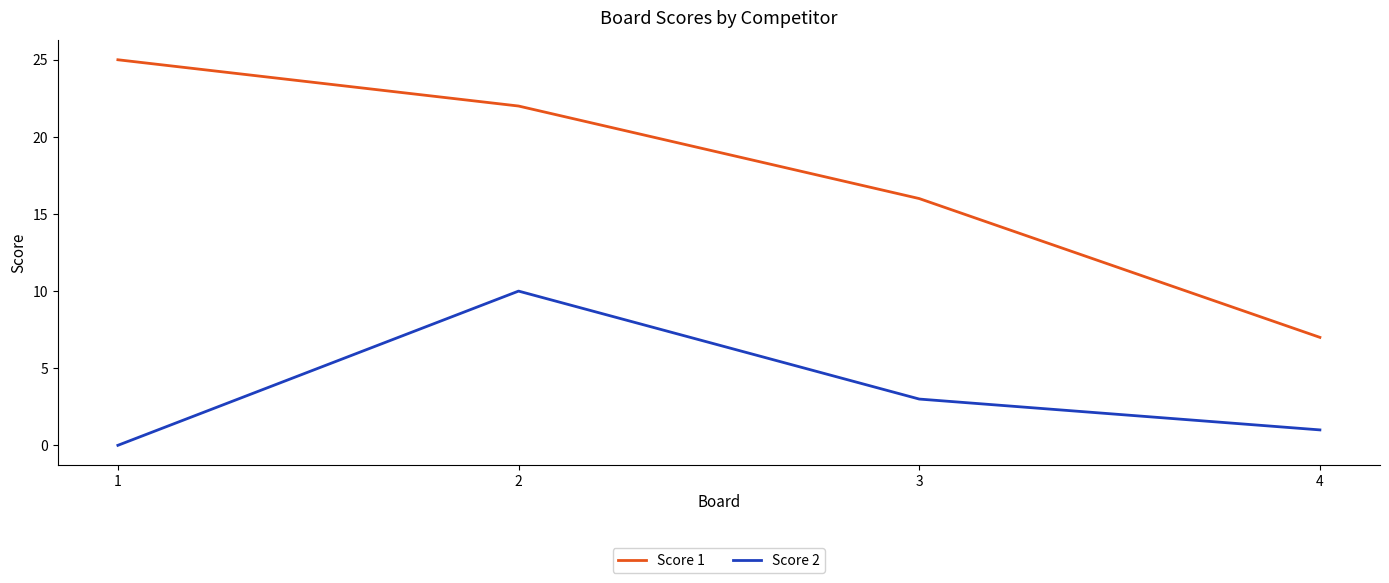

True or false: Score 1 has more than 1 interior local peaks.

False